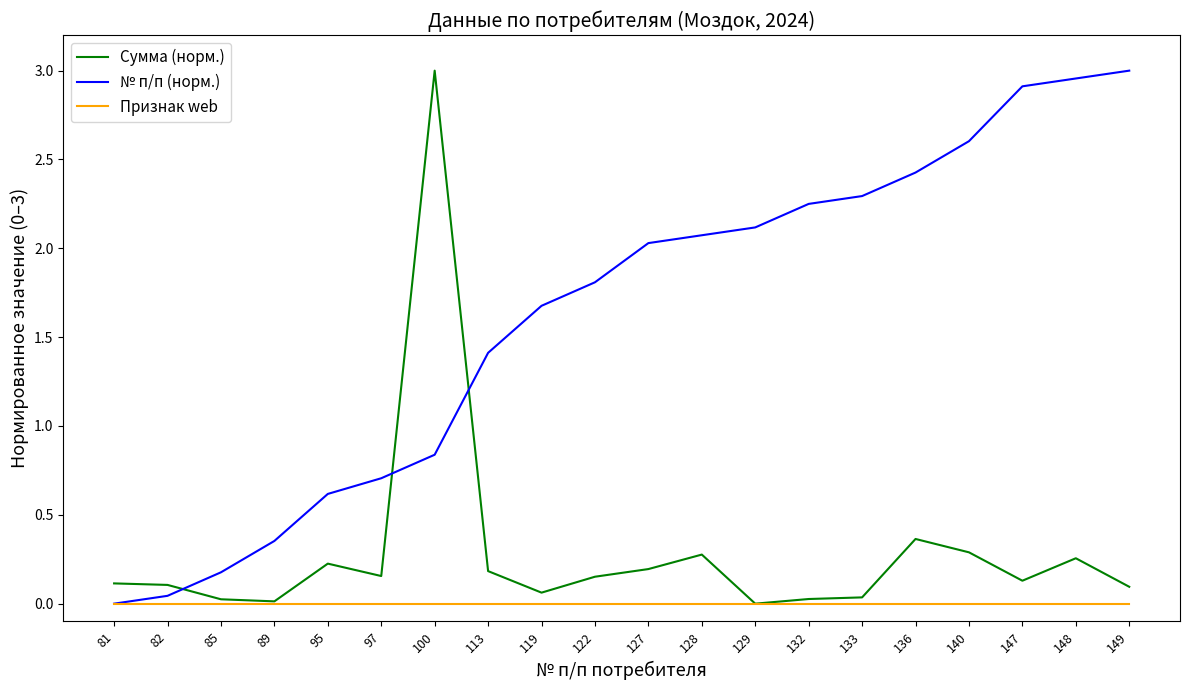

At which category is the sum across all series the highest?

100